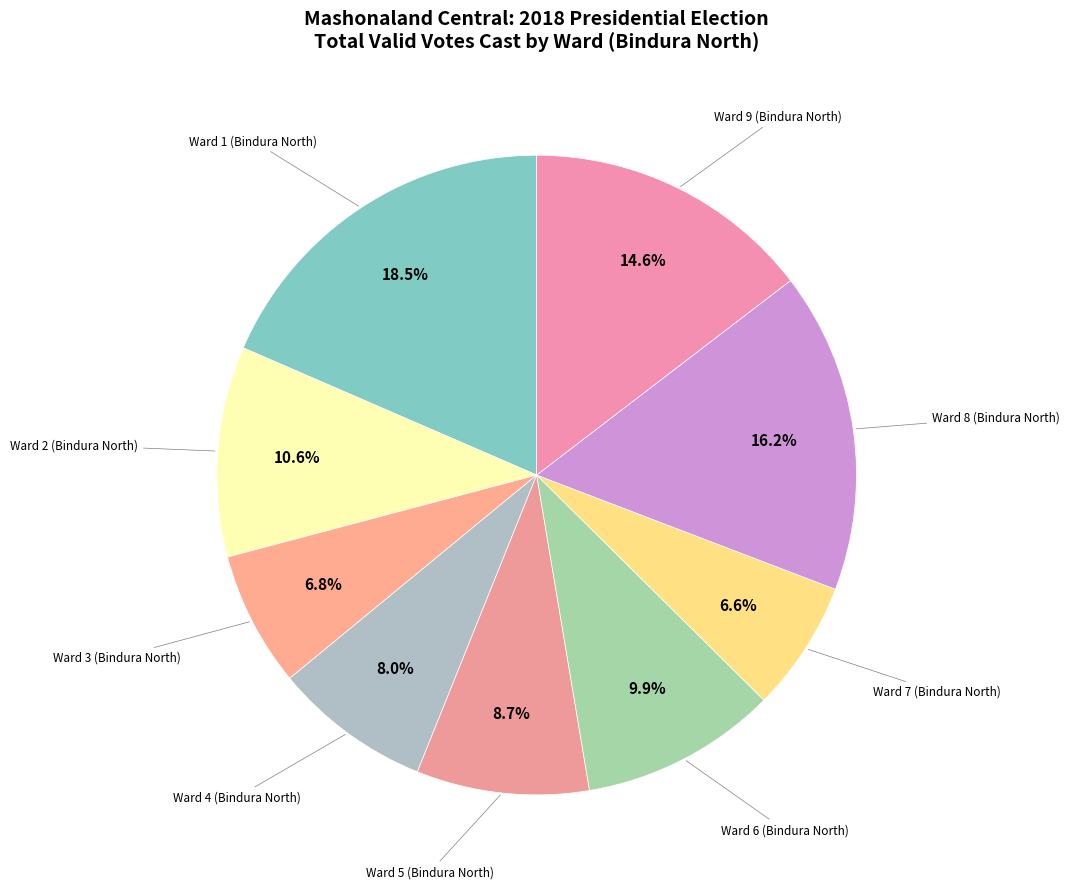

Is there a majority slice in this chart?

No